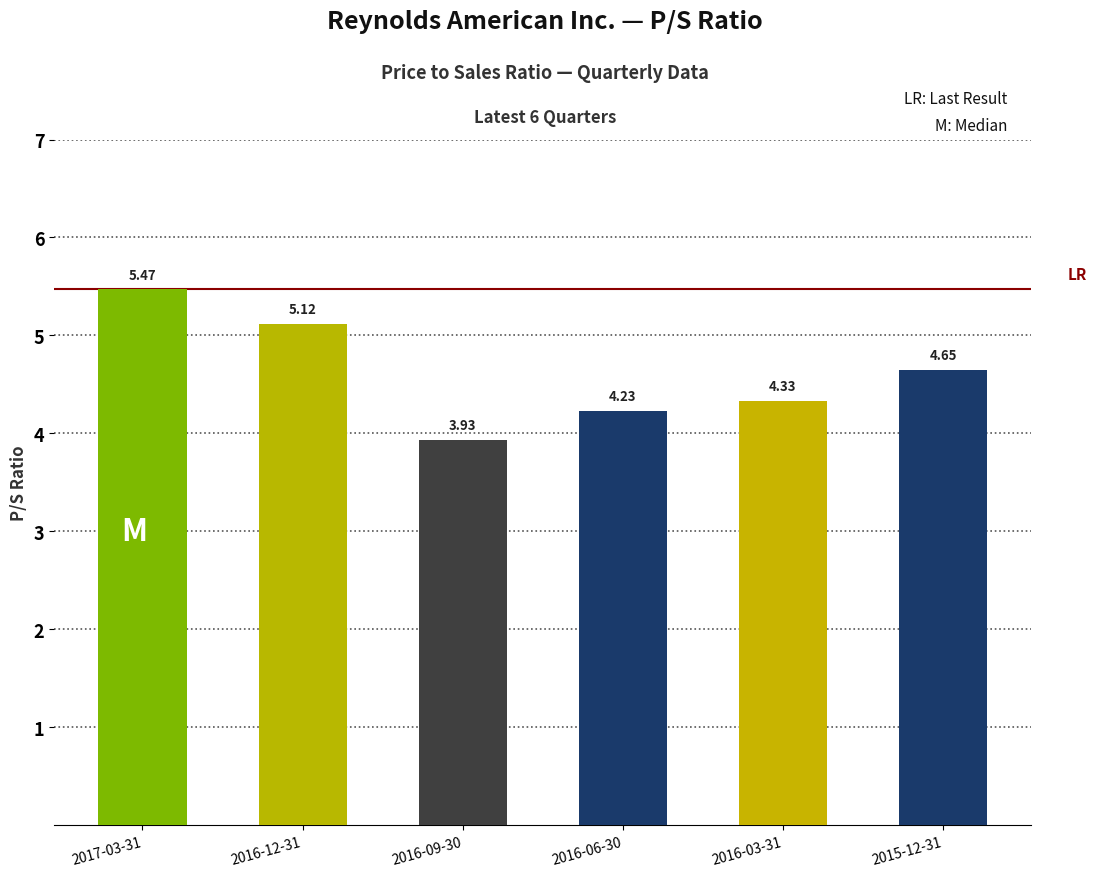

What is the average value?

4.6